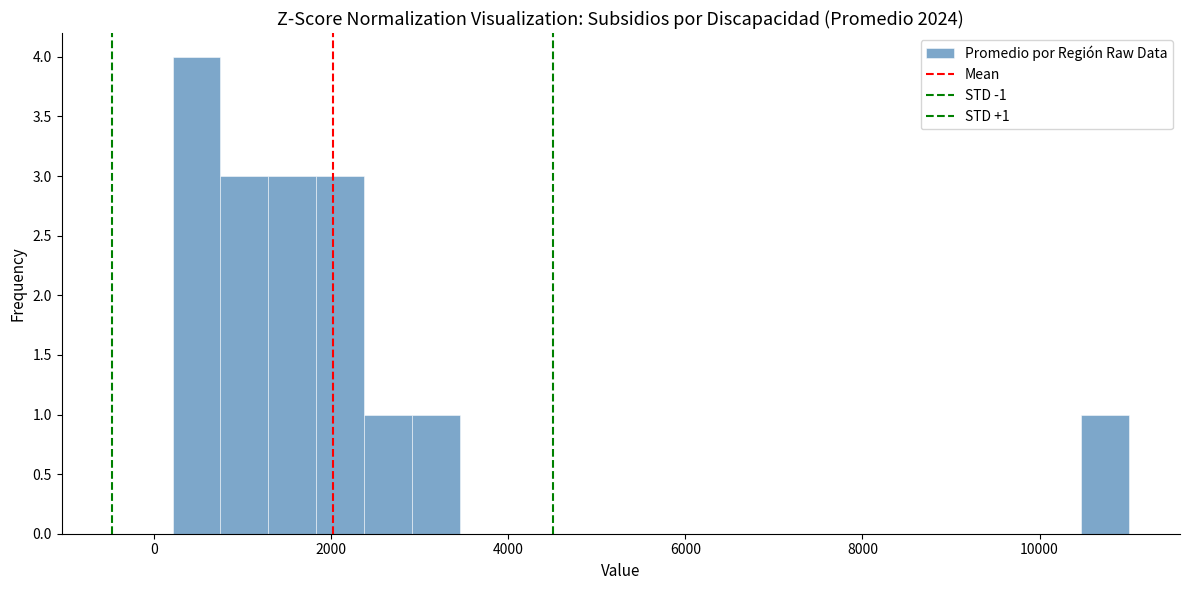

Read against the x-axis, roughly where is the centre of the tallest bar?

400